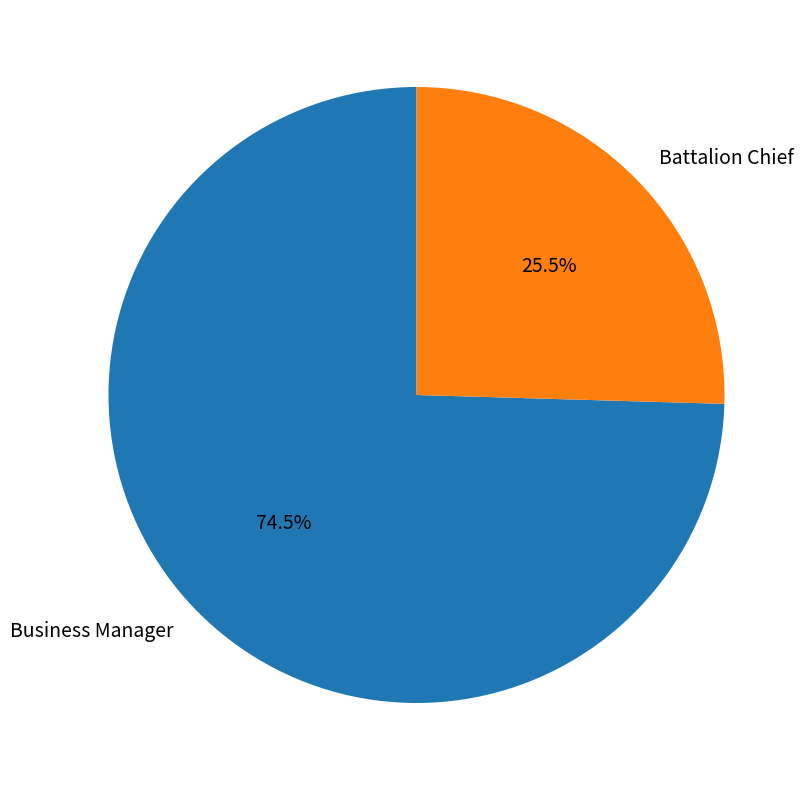

Is there any slice that represents more than half of the pie?

Yes